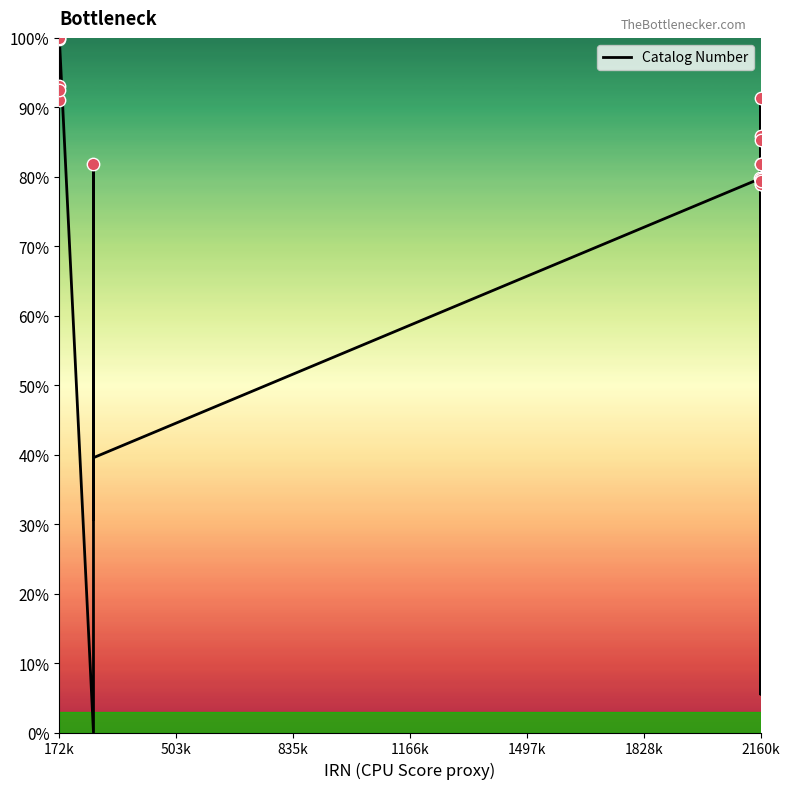

What is the difference between the maximum and minimum values?

100.0